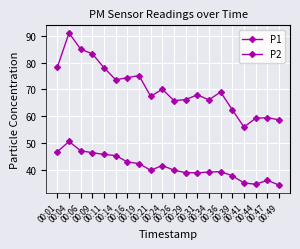

Which category has the highest value in the P1 series?

00:04